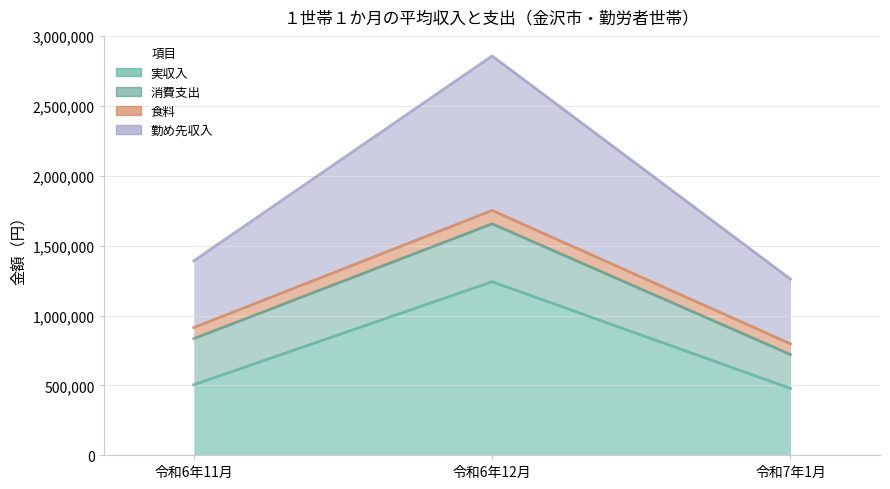

What is the minimum value for 食料?

797561